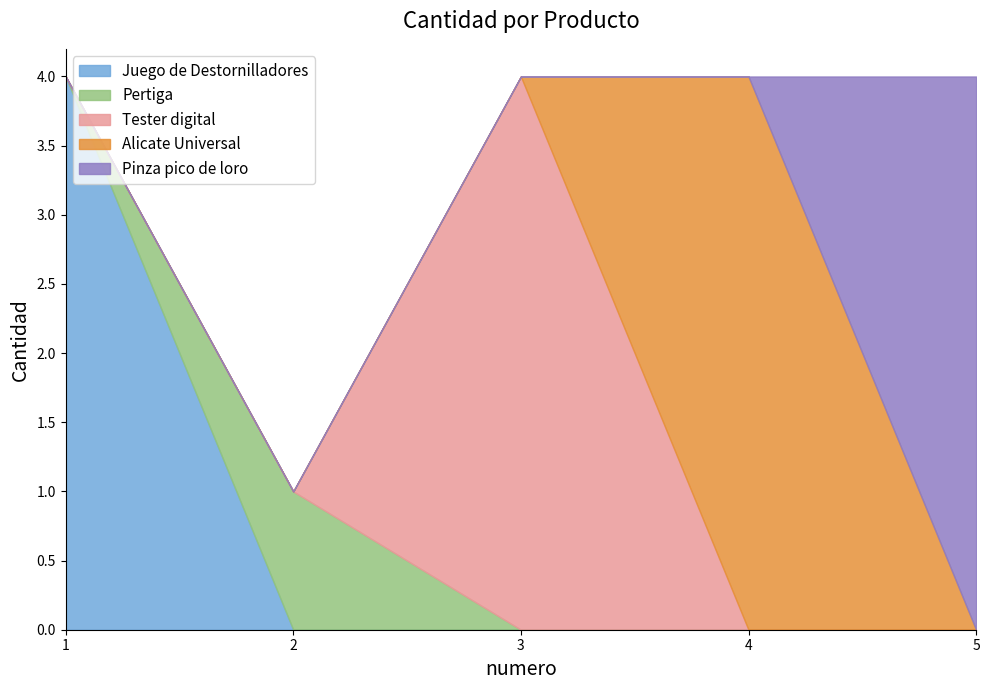

Which has a higher value, 3 or 4?

3